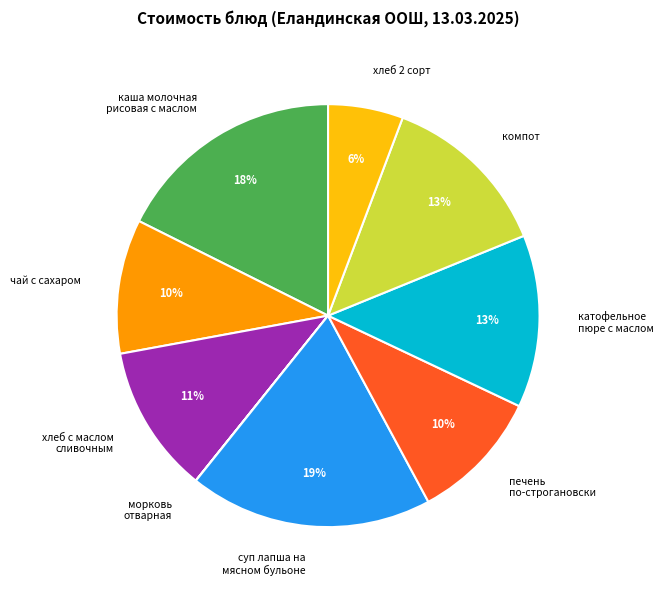

To the nearest percent, what is the average slice percentage?

11%